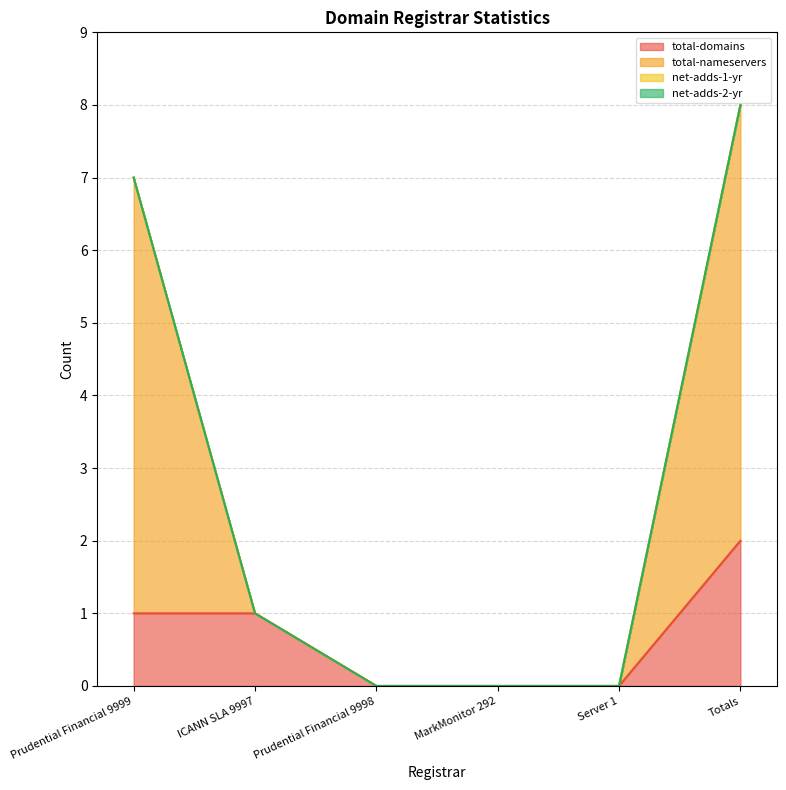

How many lines are shown in the chart?

4